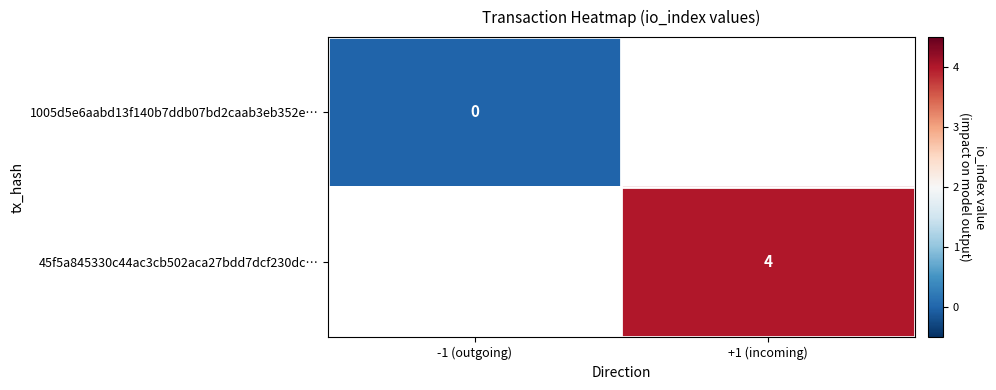

The value of 45f5a845330c44ac3cb502aca27bdd7dcf230dc… at +1 (incoming) is 1. True or false?

False